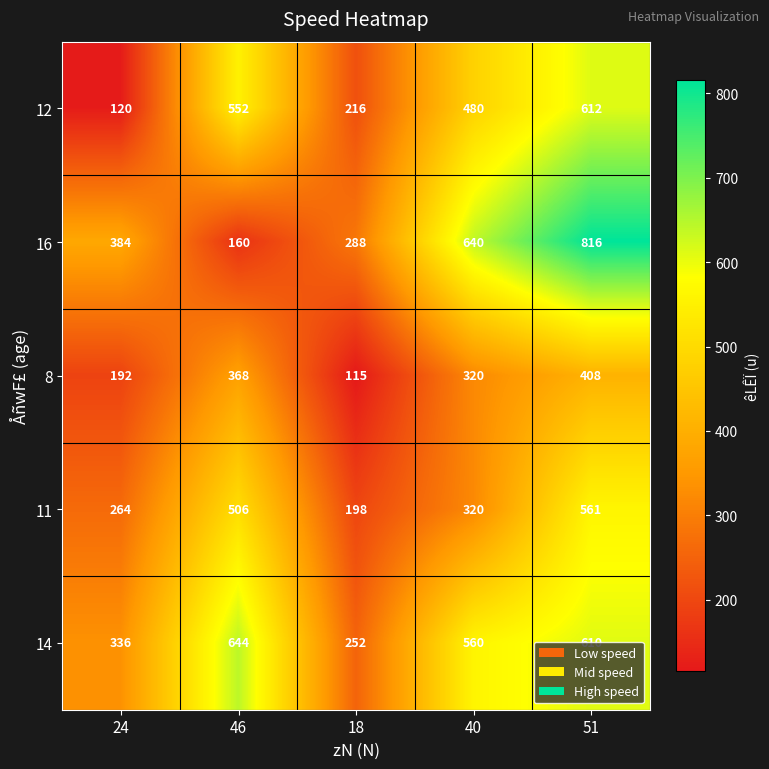

Rank the series by their maximum value, from lowest to highest.

8, 11, 12, 14, 16